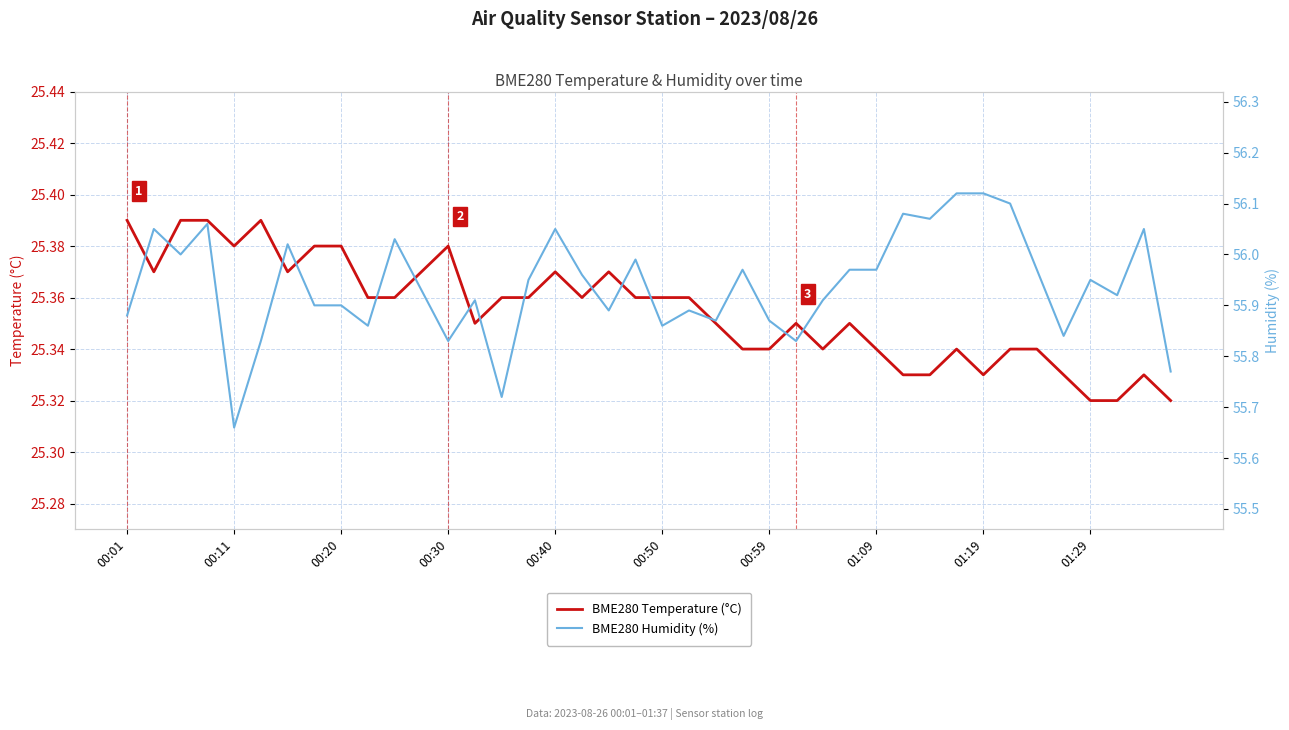

How many categories are shown in the chart?

40